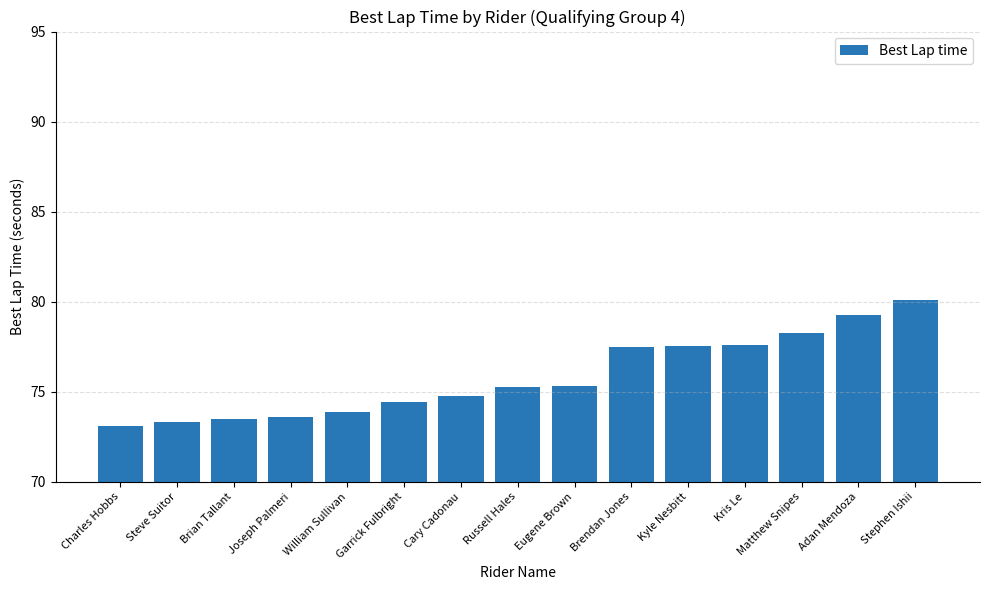

What is the greatest value displayed?

80.1